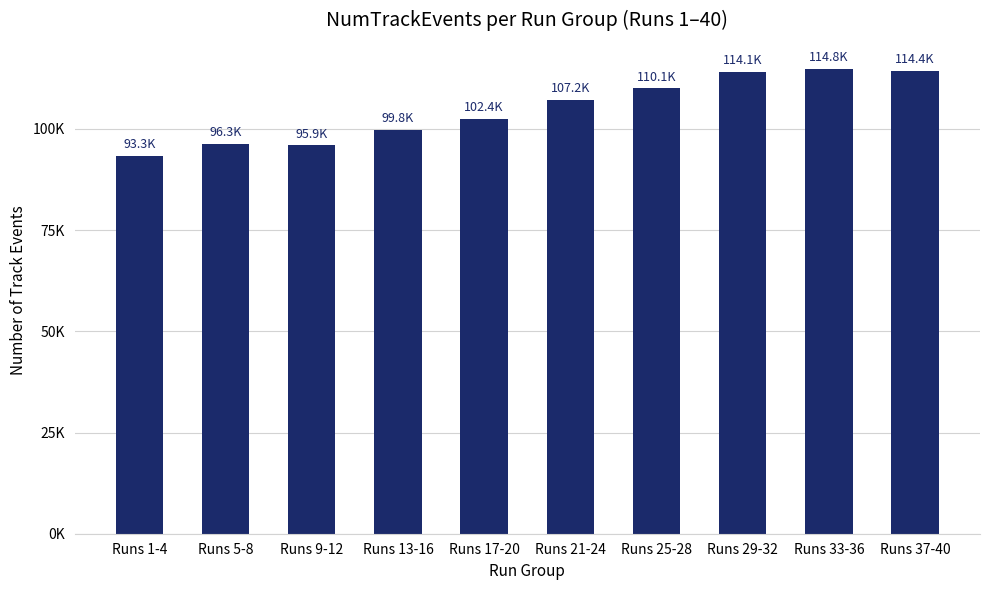

Which has a higher value, Runs 25-28 or Runs 5-8?

Runs 25-28